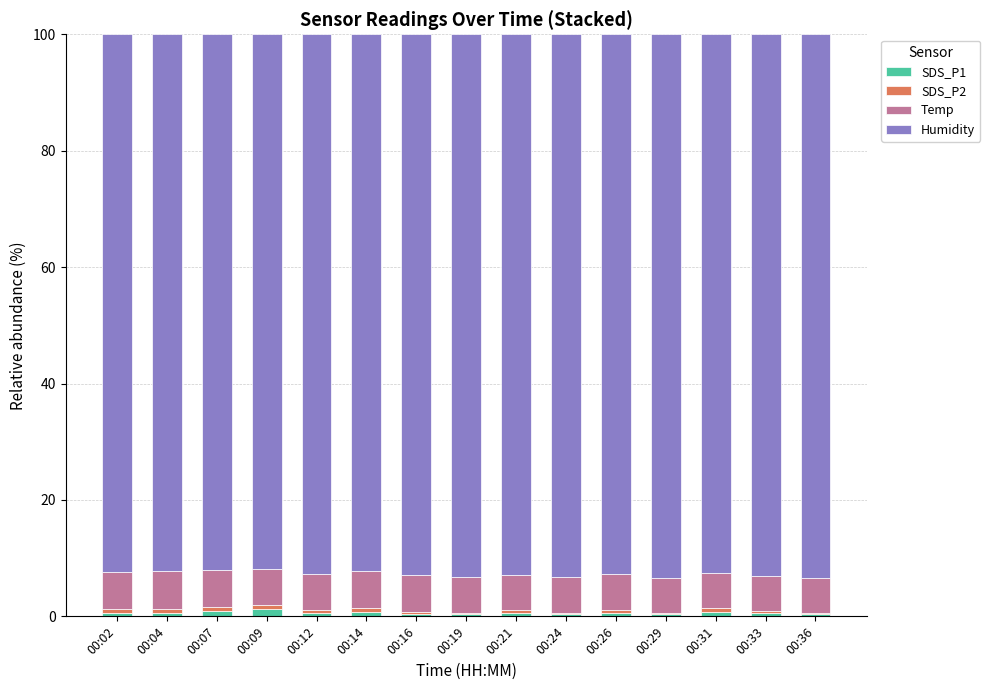

How many categories are shown in the chart?

15